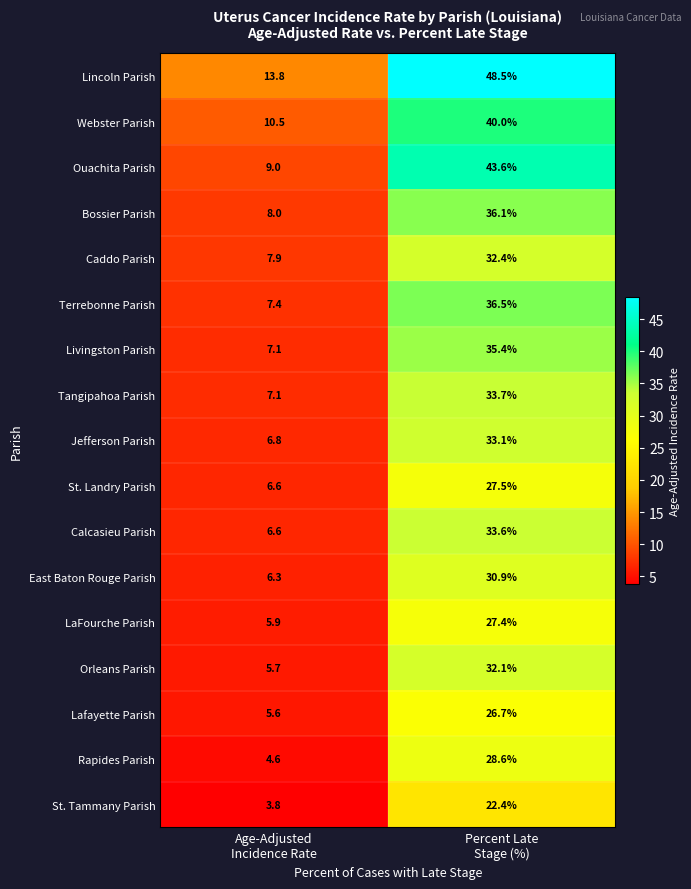

What is the difference between the maximum and minimum values in the Caddo Parish series?

24.5